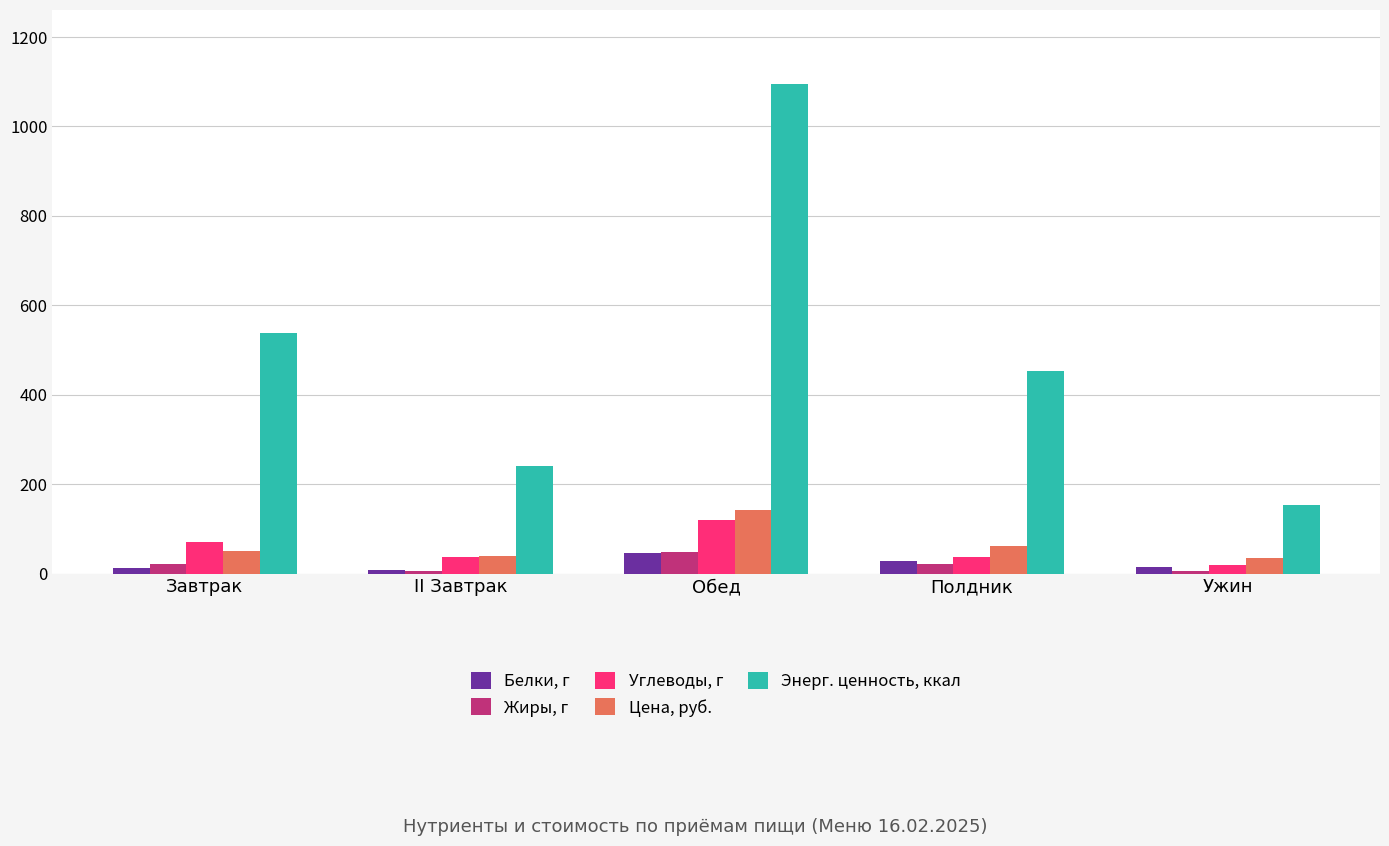

What is the lowest value of the Жиры, г series?

5.4